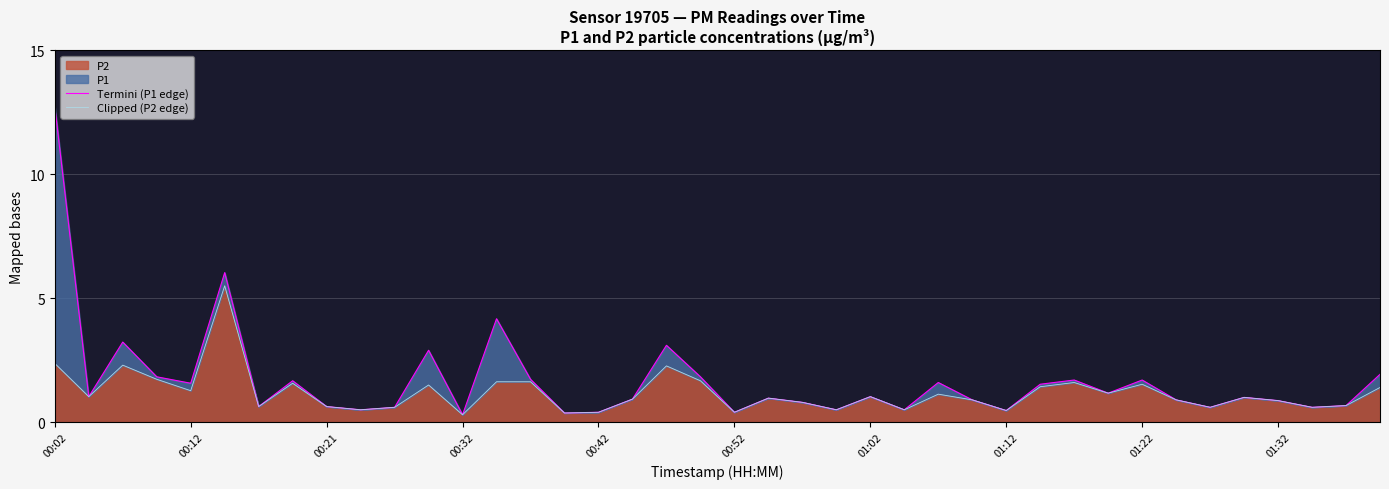

True or false: P2 has a value of 1.1 at 00:02.

False